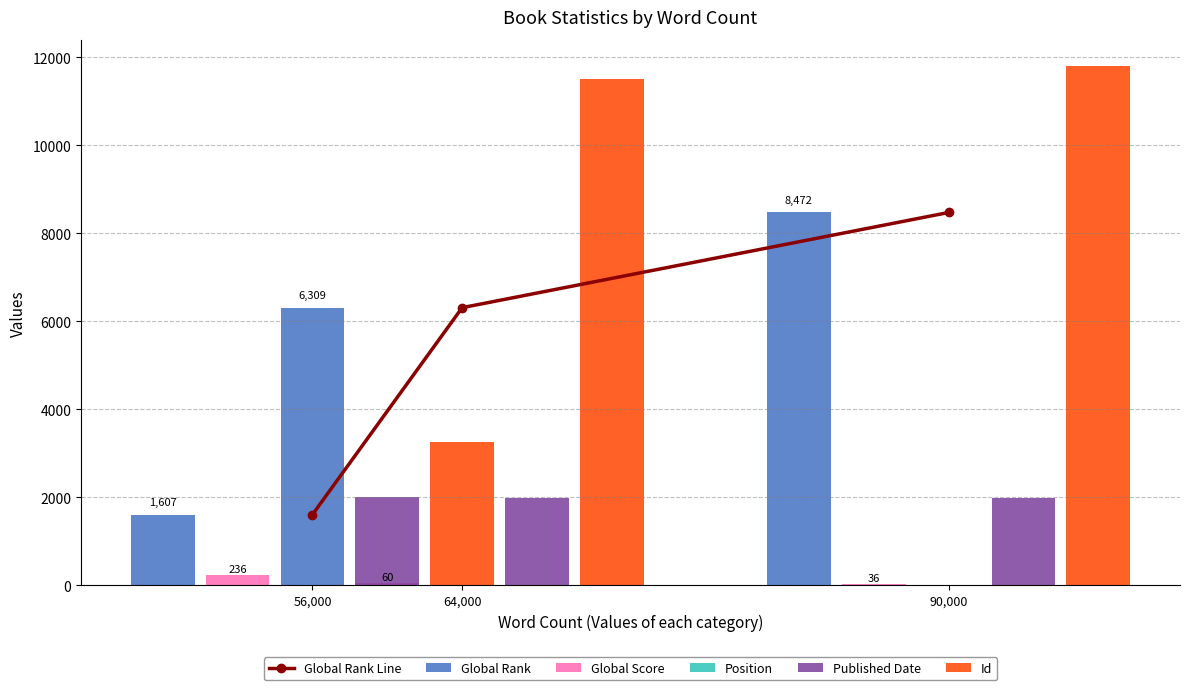

Which series has the largest total across all categories?

Id